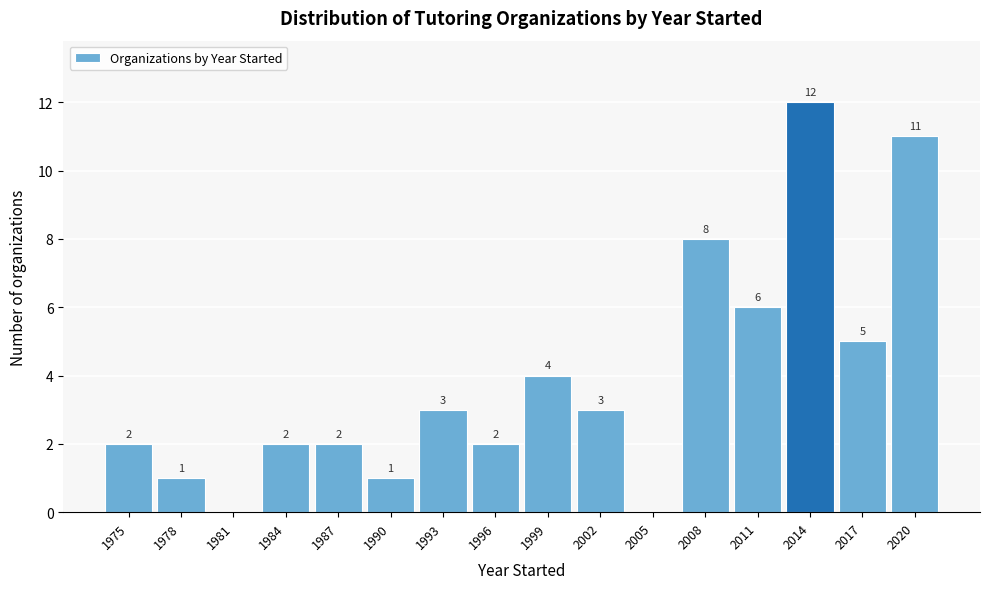

Reading left to right, what are all the values shown in this chart?

1975=2	1978=1	1981=0	1984=2	1987=2	1990=1	1993=3	1996=2	1999=4	2002=3	2005=0	2008=8	2011=6	2014=12	2017=5	2020=11